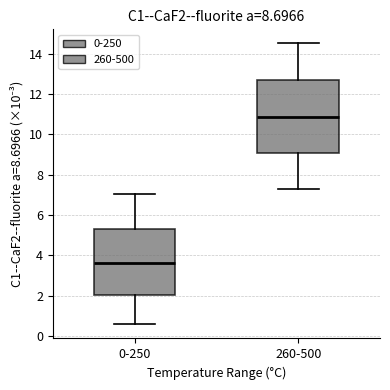

Which box is the tallest, from its lower edge to its upper edge?

260-500